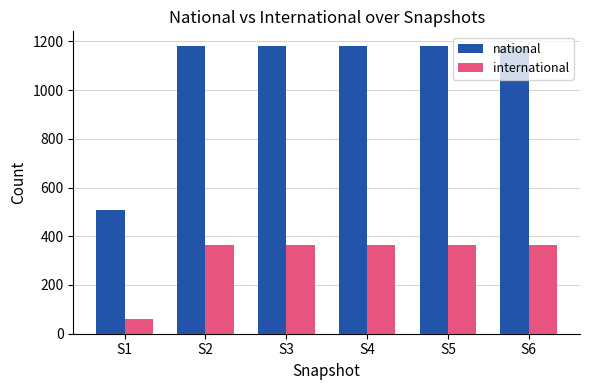

The value of international at S5 is 199. True or false?

False